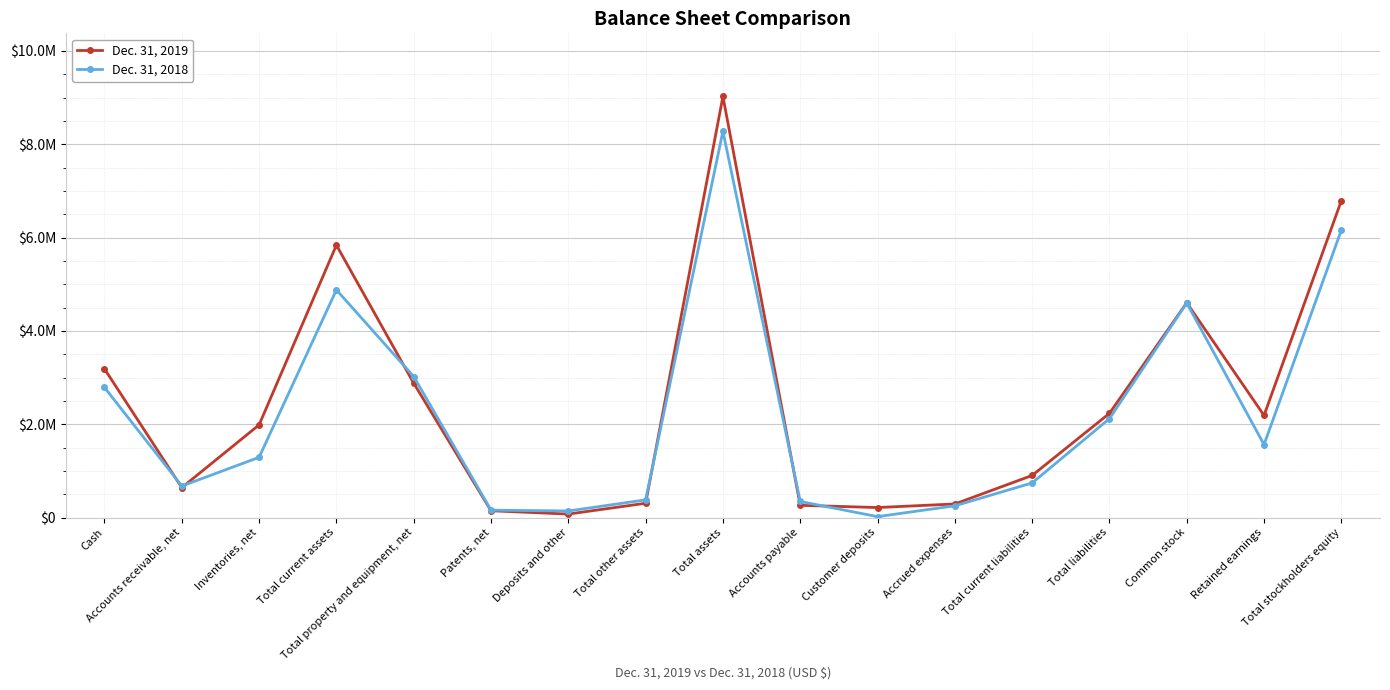

What are all the series names shown in the legend?

Dec. 31, 2019, Dec. 31, 2018